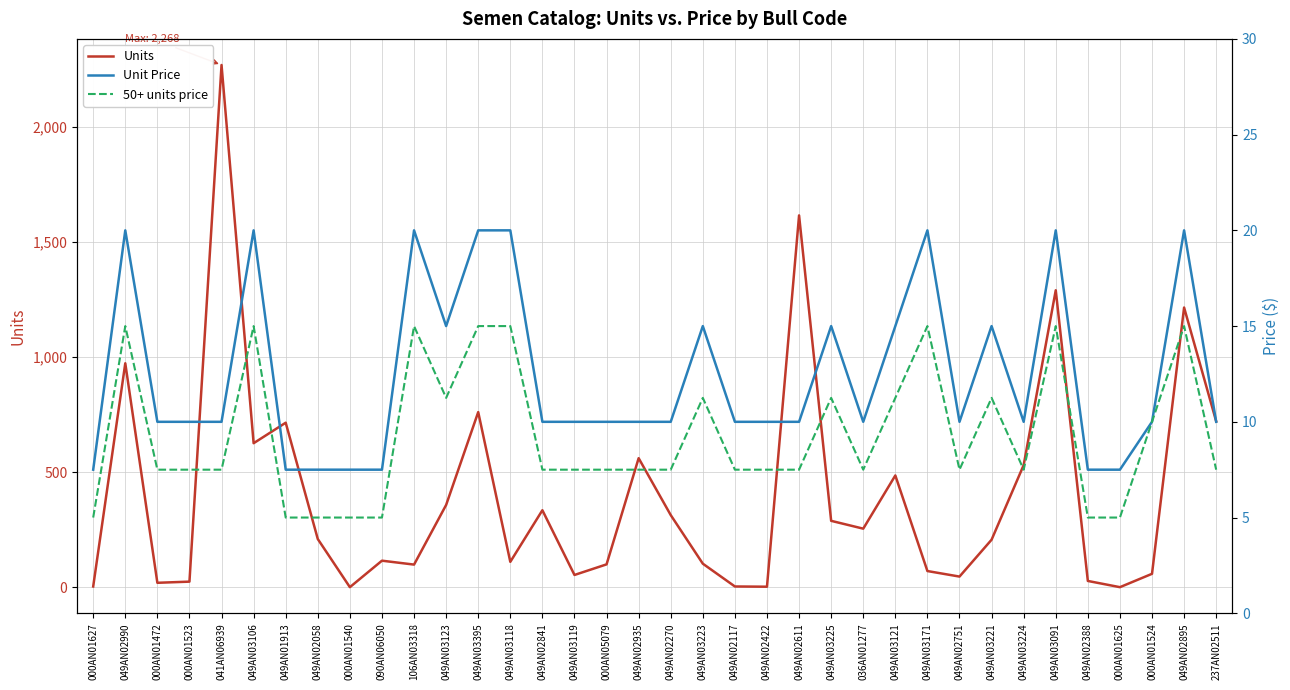

Which series changed the most between 049AN02935 and 049AN03221?

Units